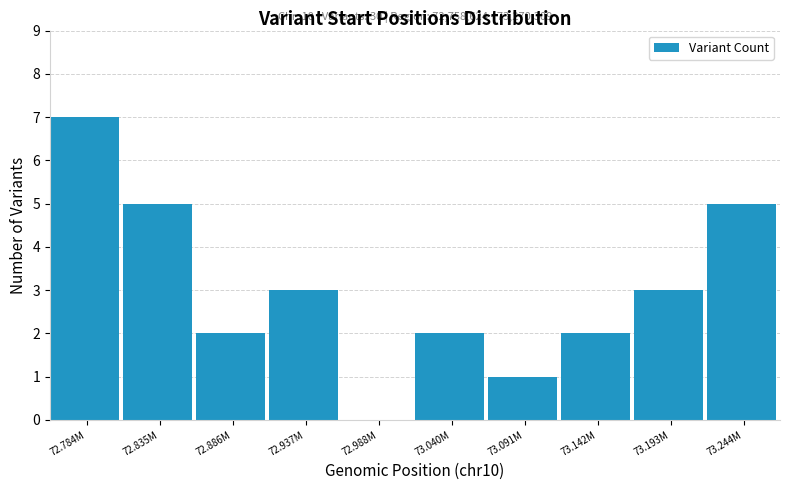

Reading left to right, list all the values displayed in this chart.

72.784M=7	72.835M=5	72.886M=2	72.937M=3	72.988M=0	73.040M=2	73.091M=1	73.142M=2	73.193M=3	73.244M=5